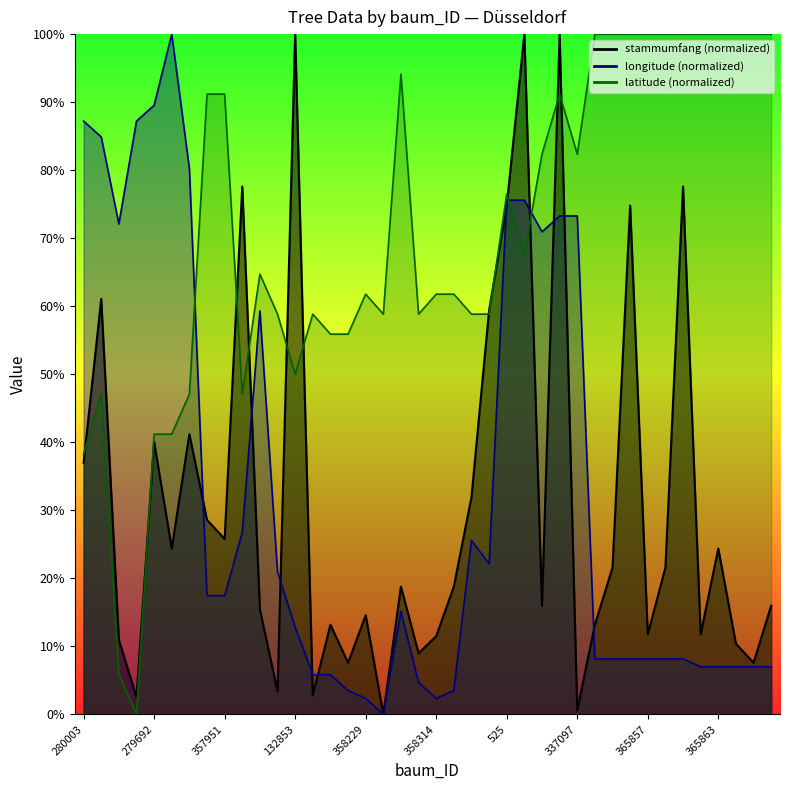

At which category is the sum across all series the highest?

132009